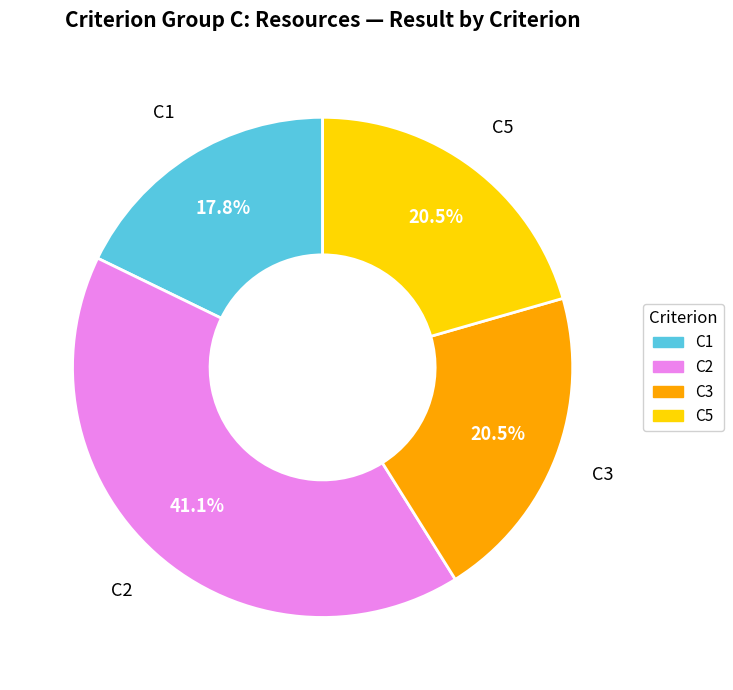

Is there any slice that represents more than half of the pie?

No